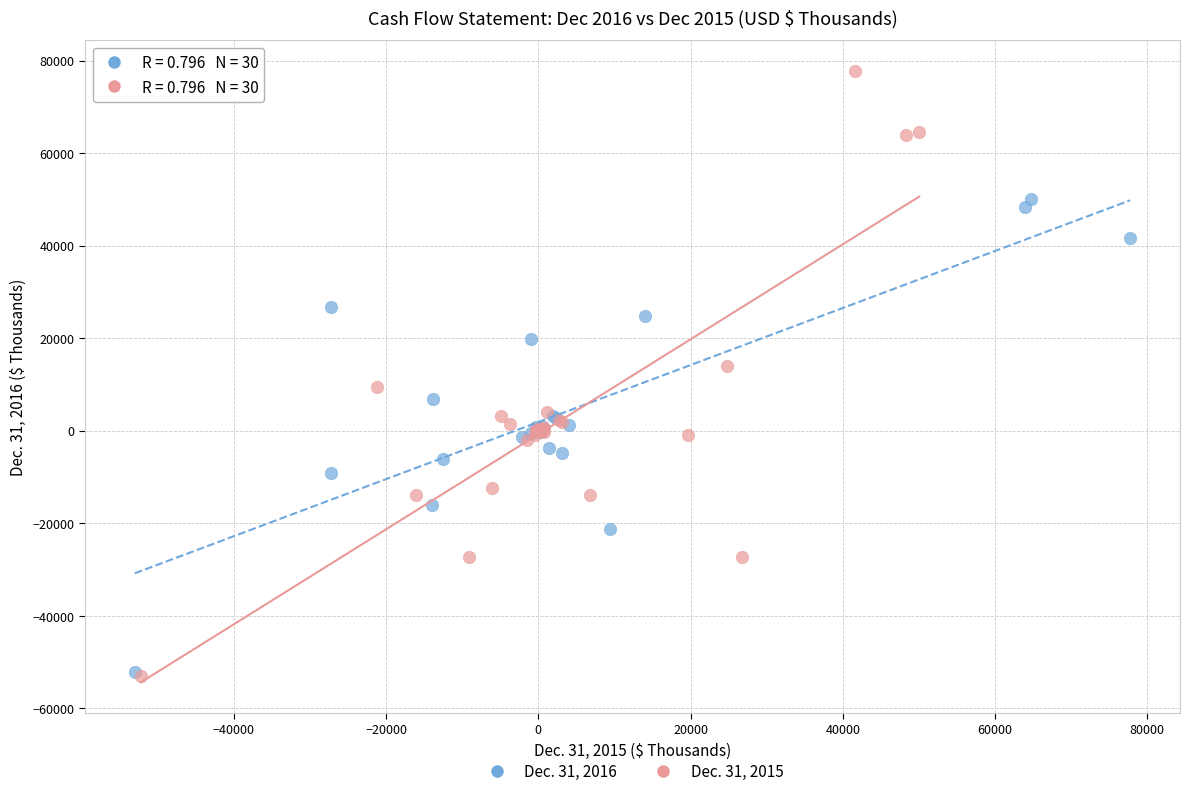

Which series has the largest Y range (max minus min)?

Dec. 31, 2015